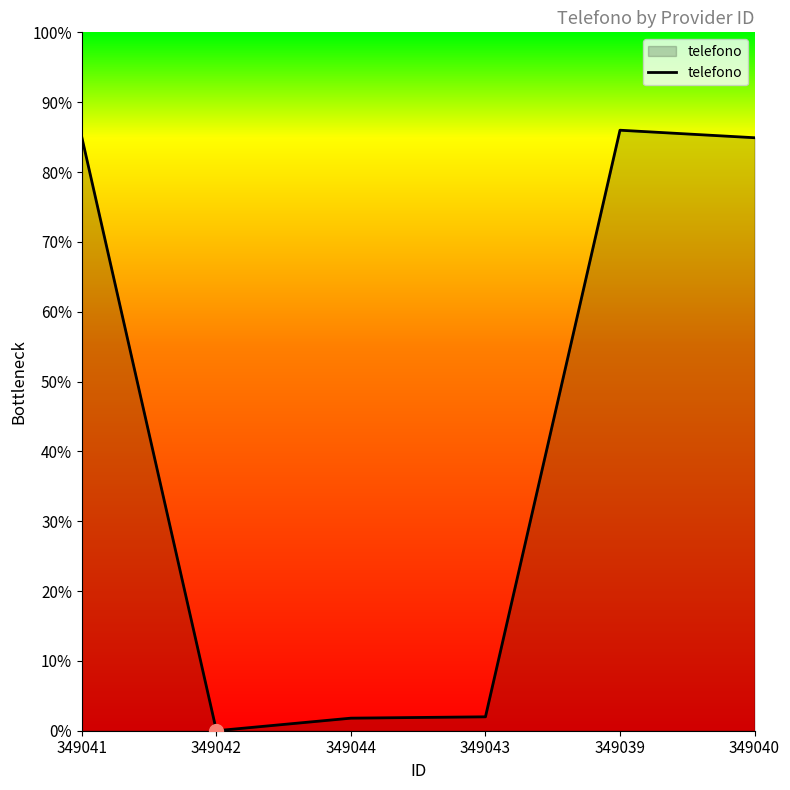

Does the chart display data point markers on the line(s)?

No